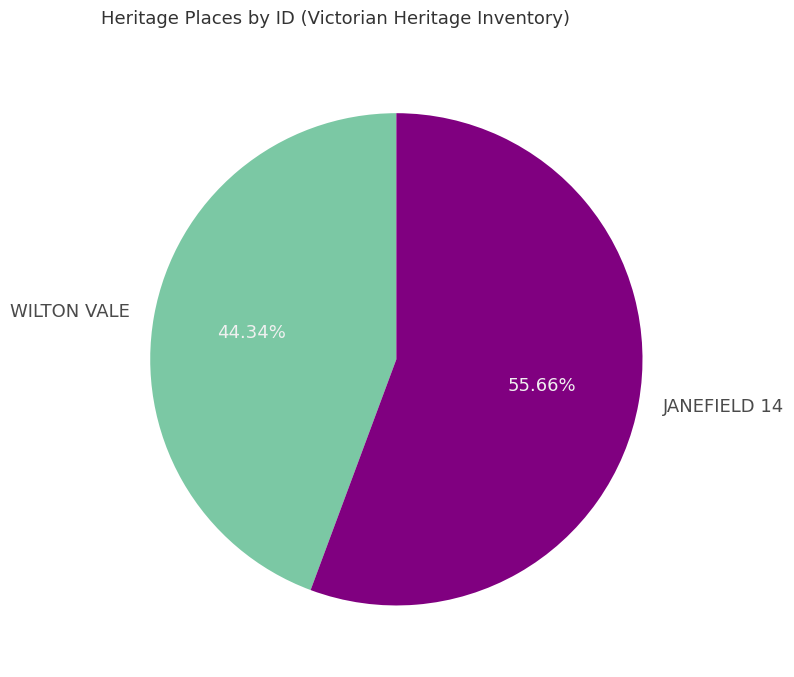

Which slice is the smallest?

WILTON VALE